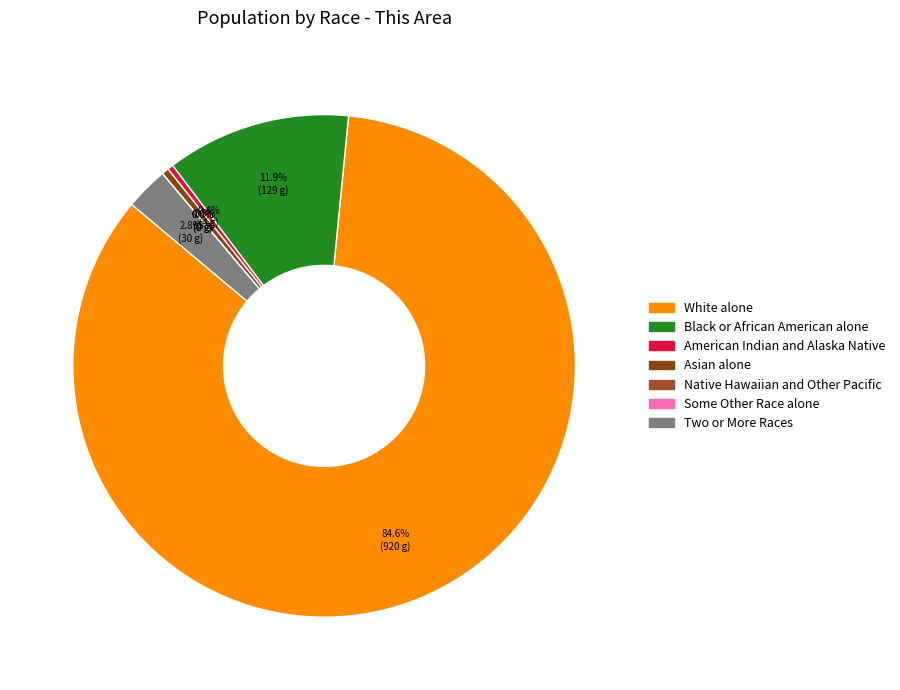

The Black or African American alone slice represents 22% of the pie. True or false?

False